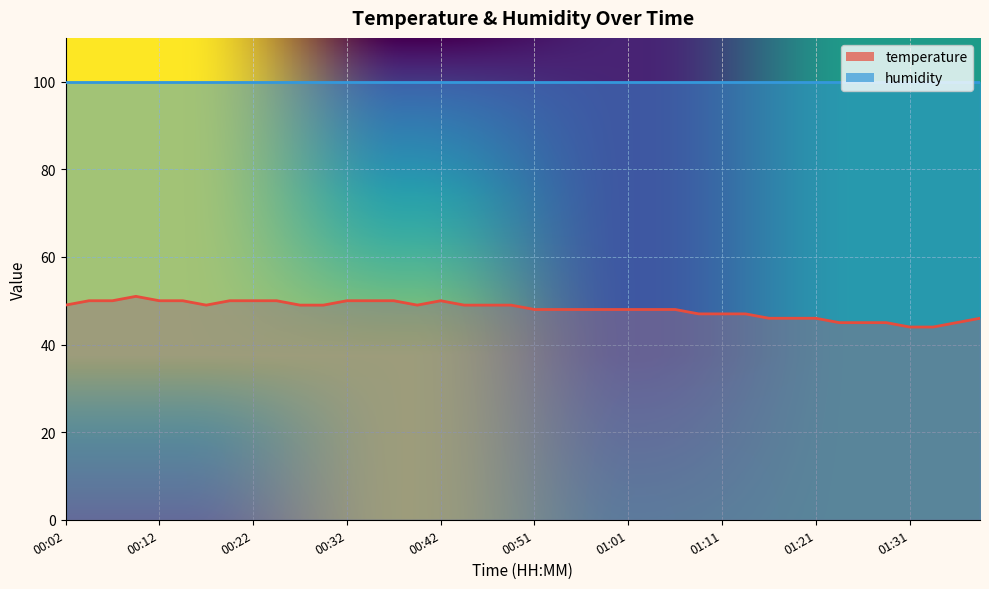

Where is the first local maximum?

00:09